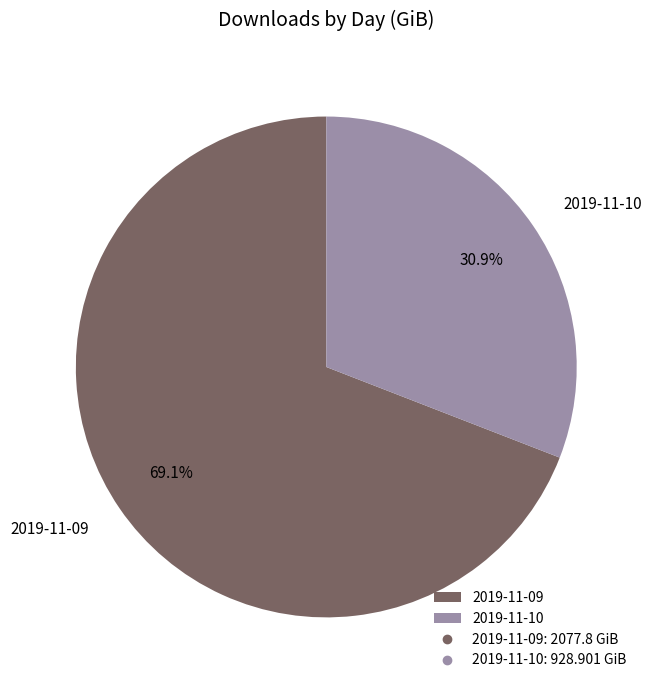

Does any single category account for the majority?

Yes